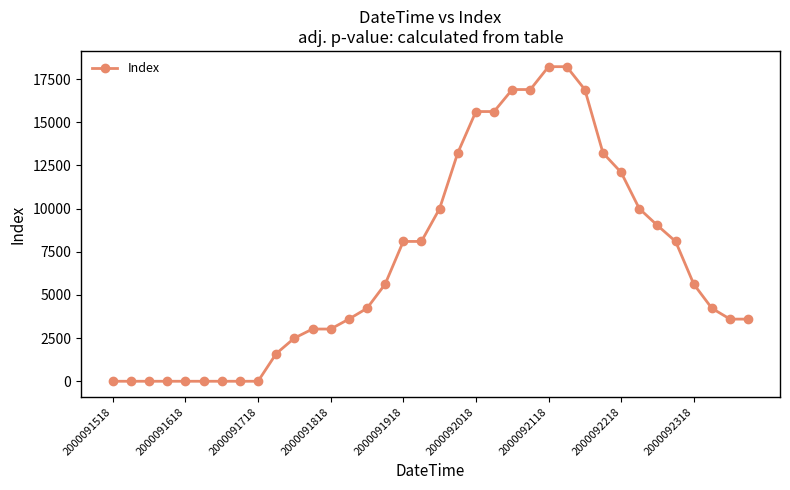

What is the difference between the maximum and minimum values?

18225